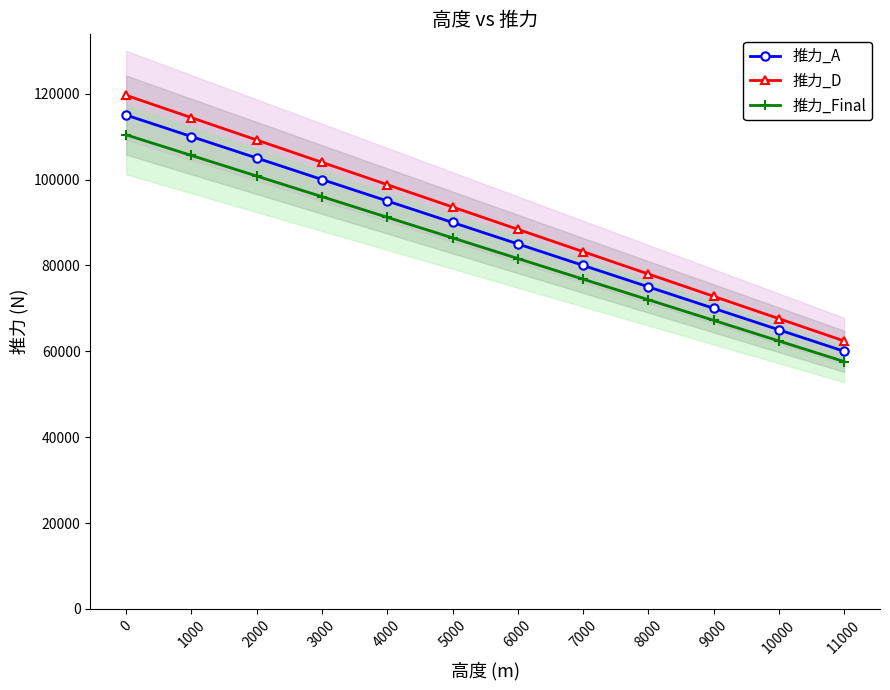

Which has a higher value, 3000 or 4000?

3000